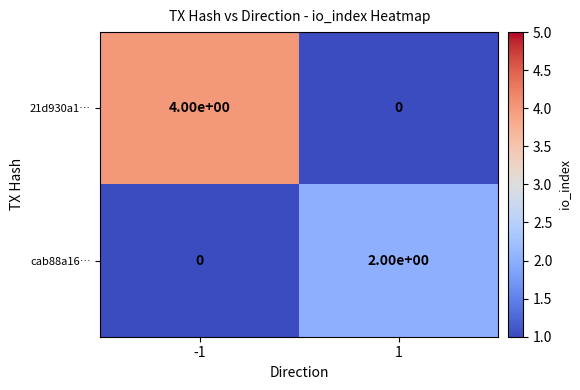

Rank the series by their maximum value, from lowest to highest.

cab88a16…, 21d930a1…